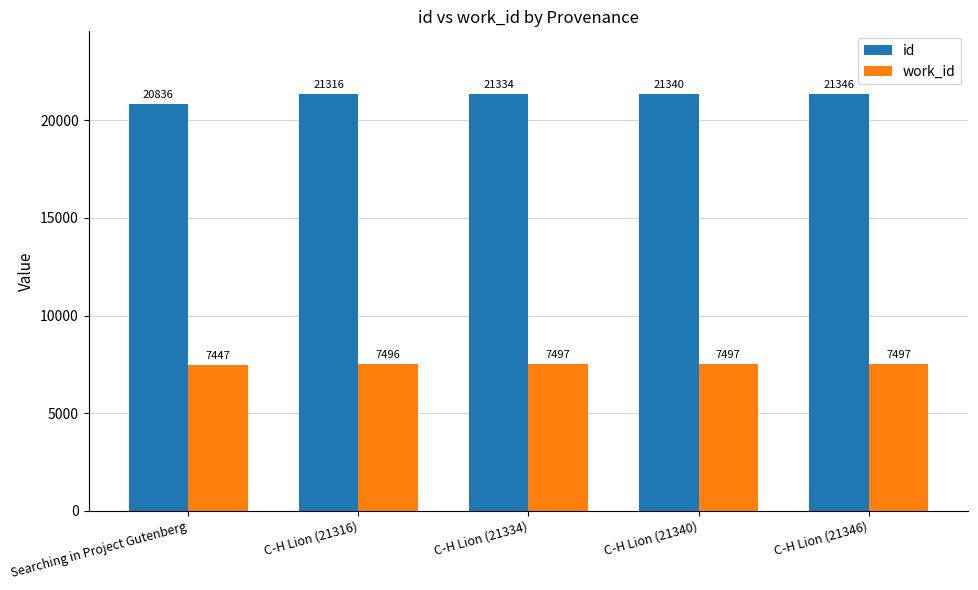

What position from the left is C-H Lion (21340)?

4